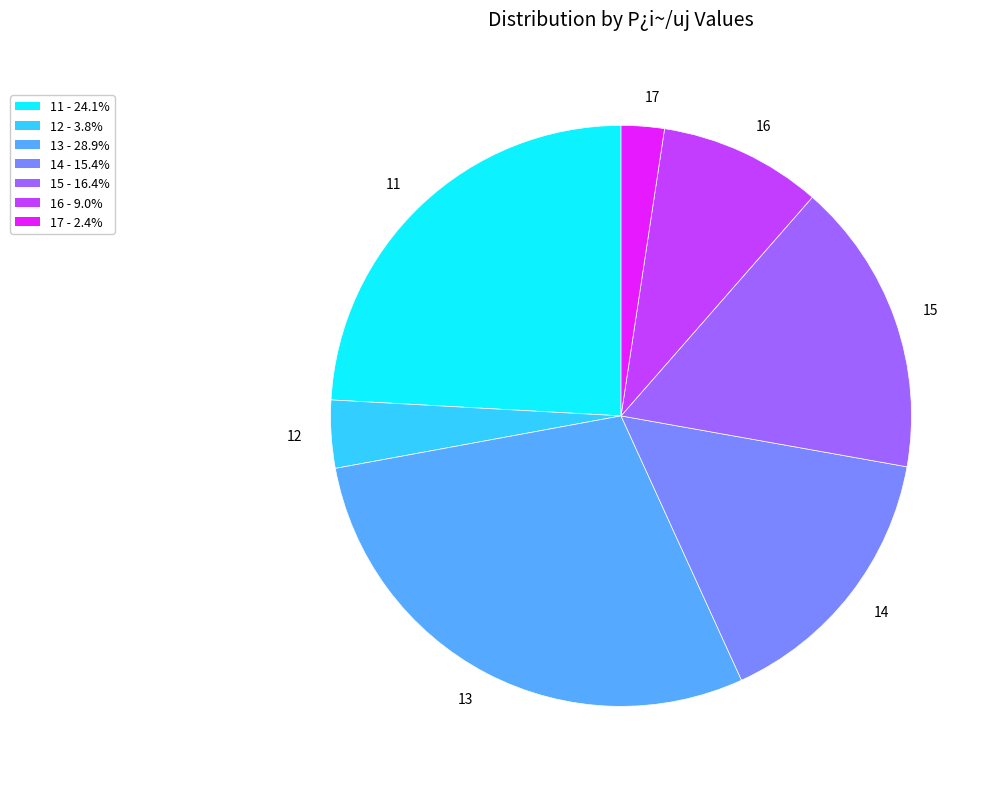

Is there any slice that represents more than half of the pie?

No